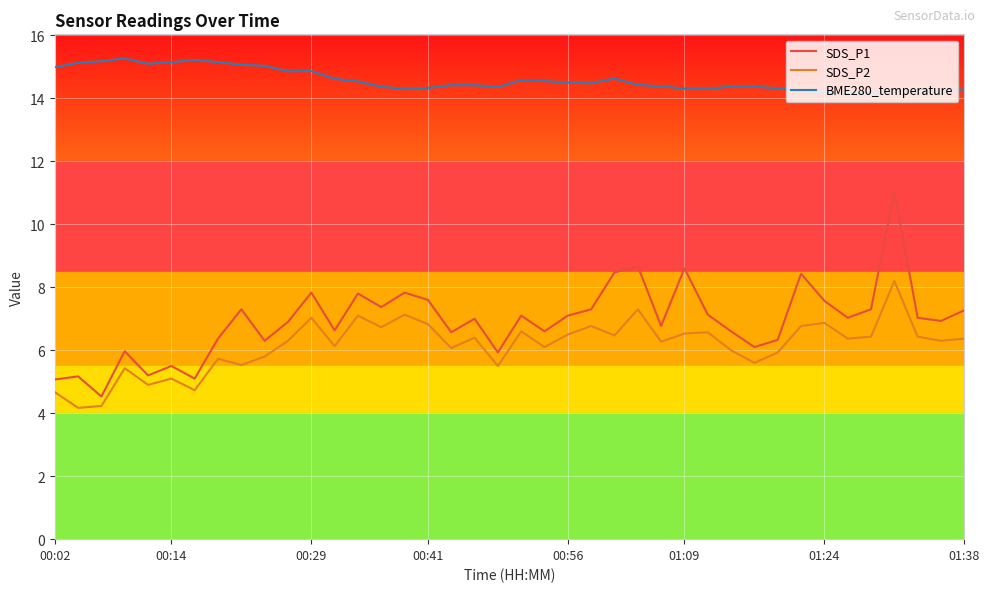

Between 25 and 12, which is larger?

25